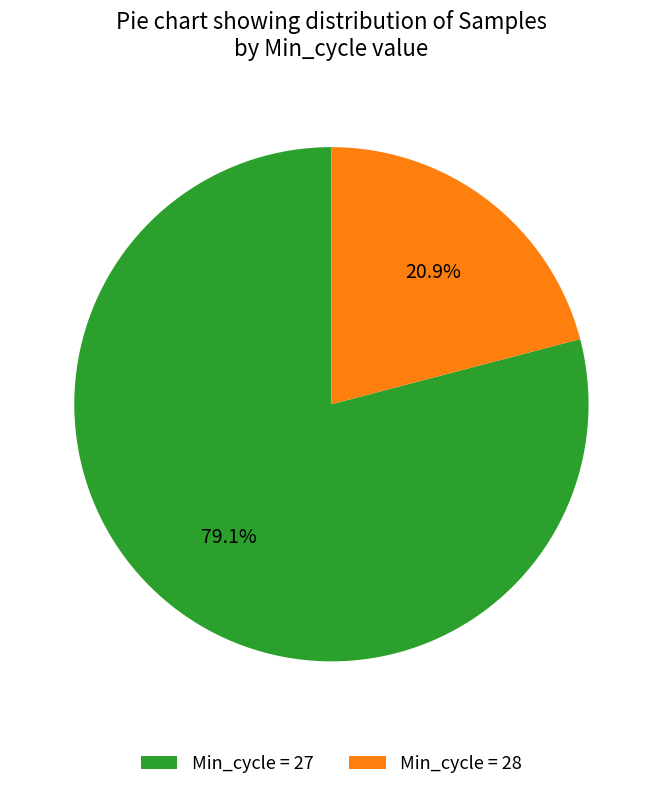

How many slices are in this pie chart?

2